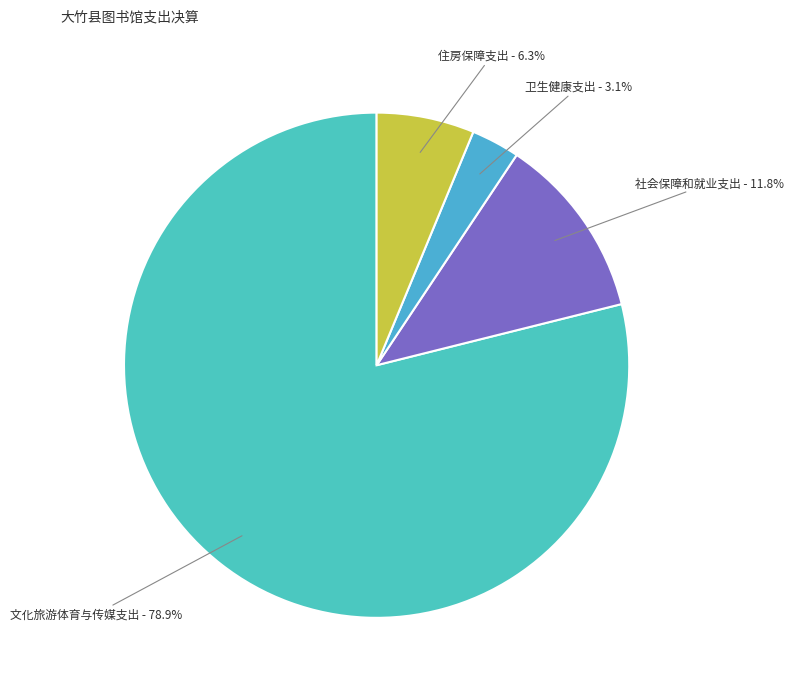

How many segments does this pie chart have?

4